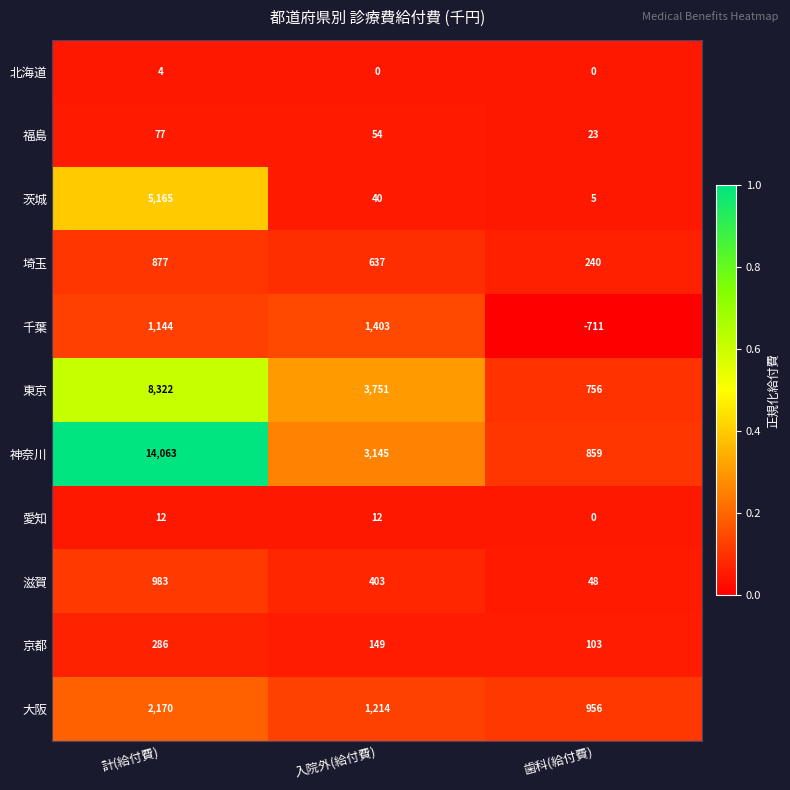

Which series has the largest total across all categories?

神奈川